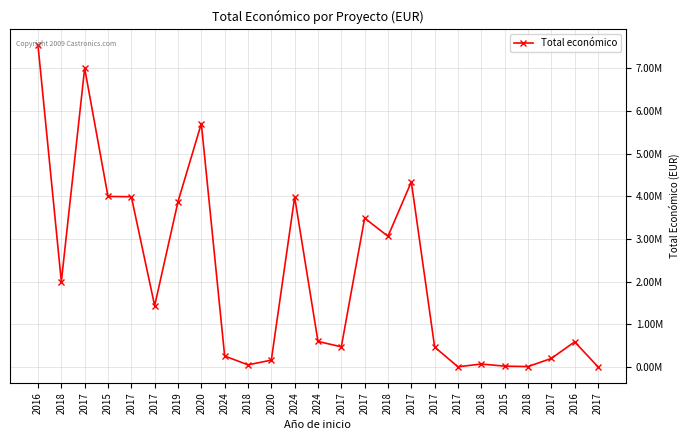

How many points are lower than both their immediate neighbors (excluding endpoints)?

7